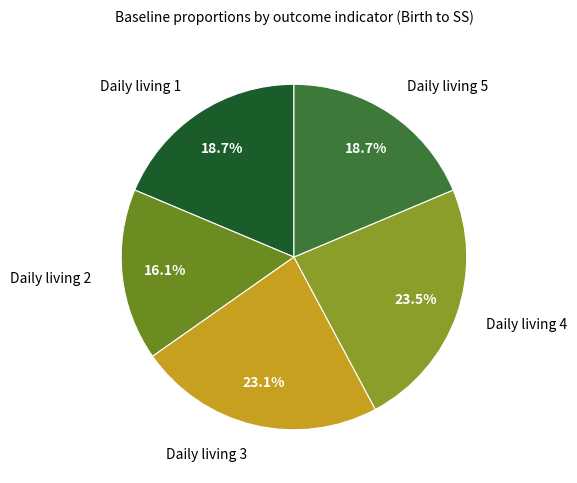

Is there a majority slice in this chart?

No